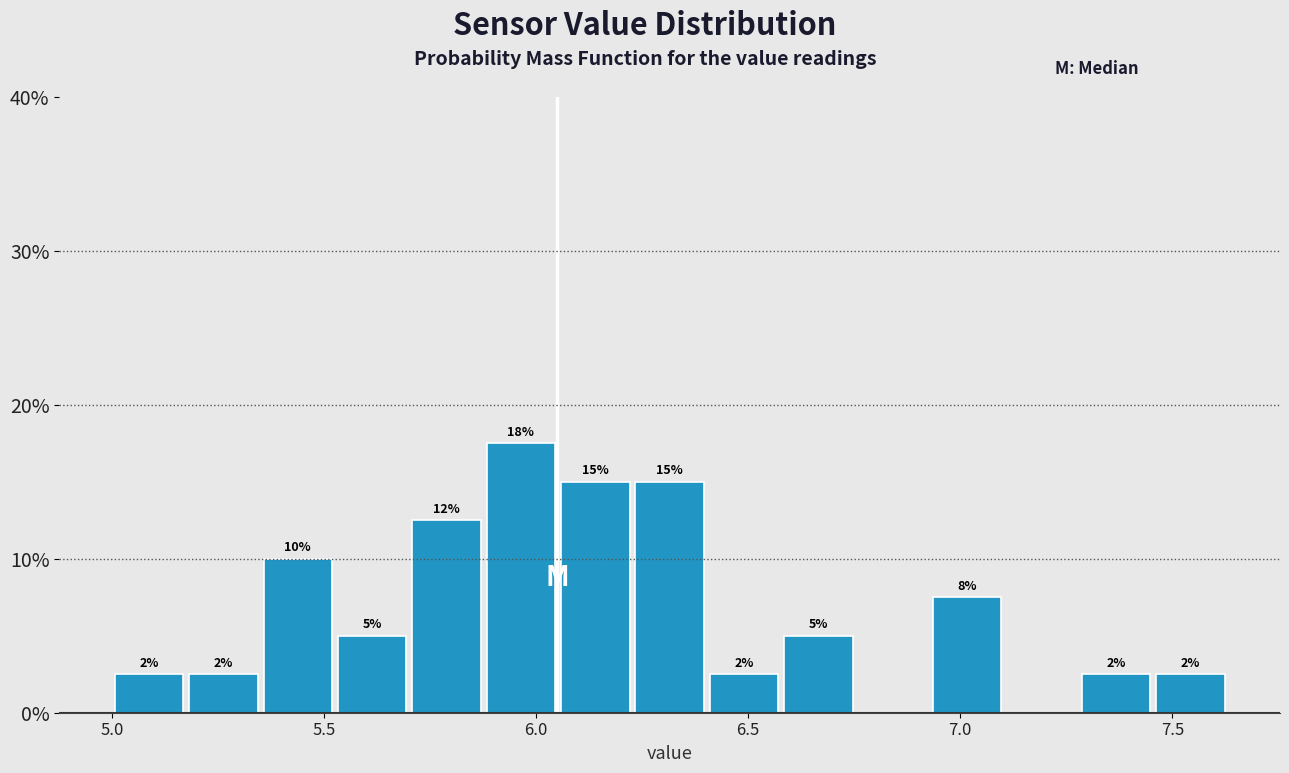

Read against the x-axis, roughly where is the centre of the tallest bar?

5.95